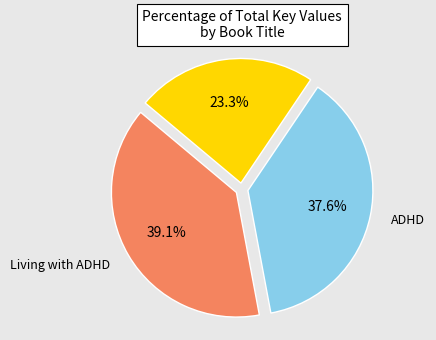

Is there a majority slice in this chart?

No